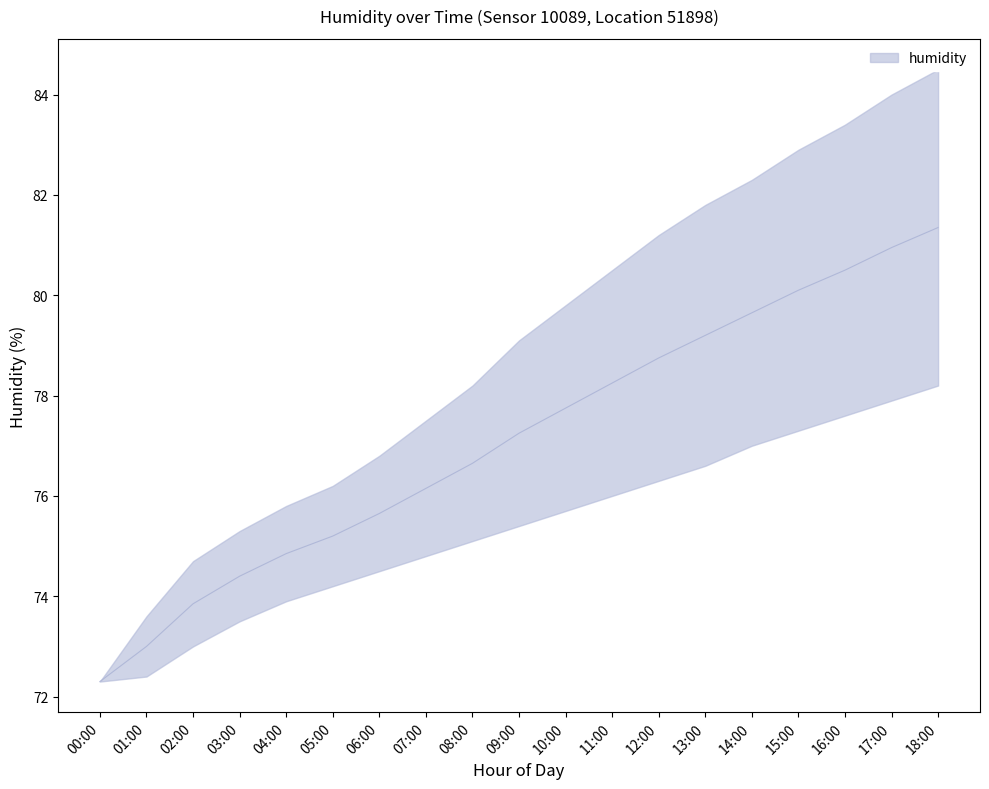

Between 15:00 and 11:00, which is larger?

15:00